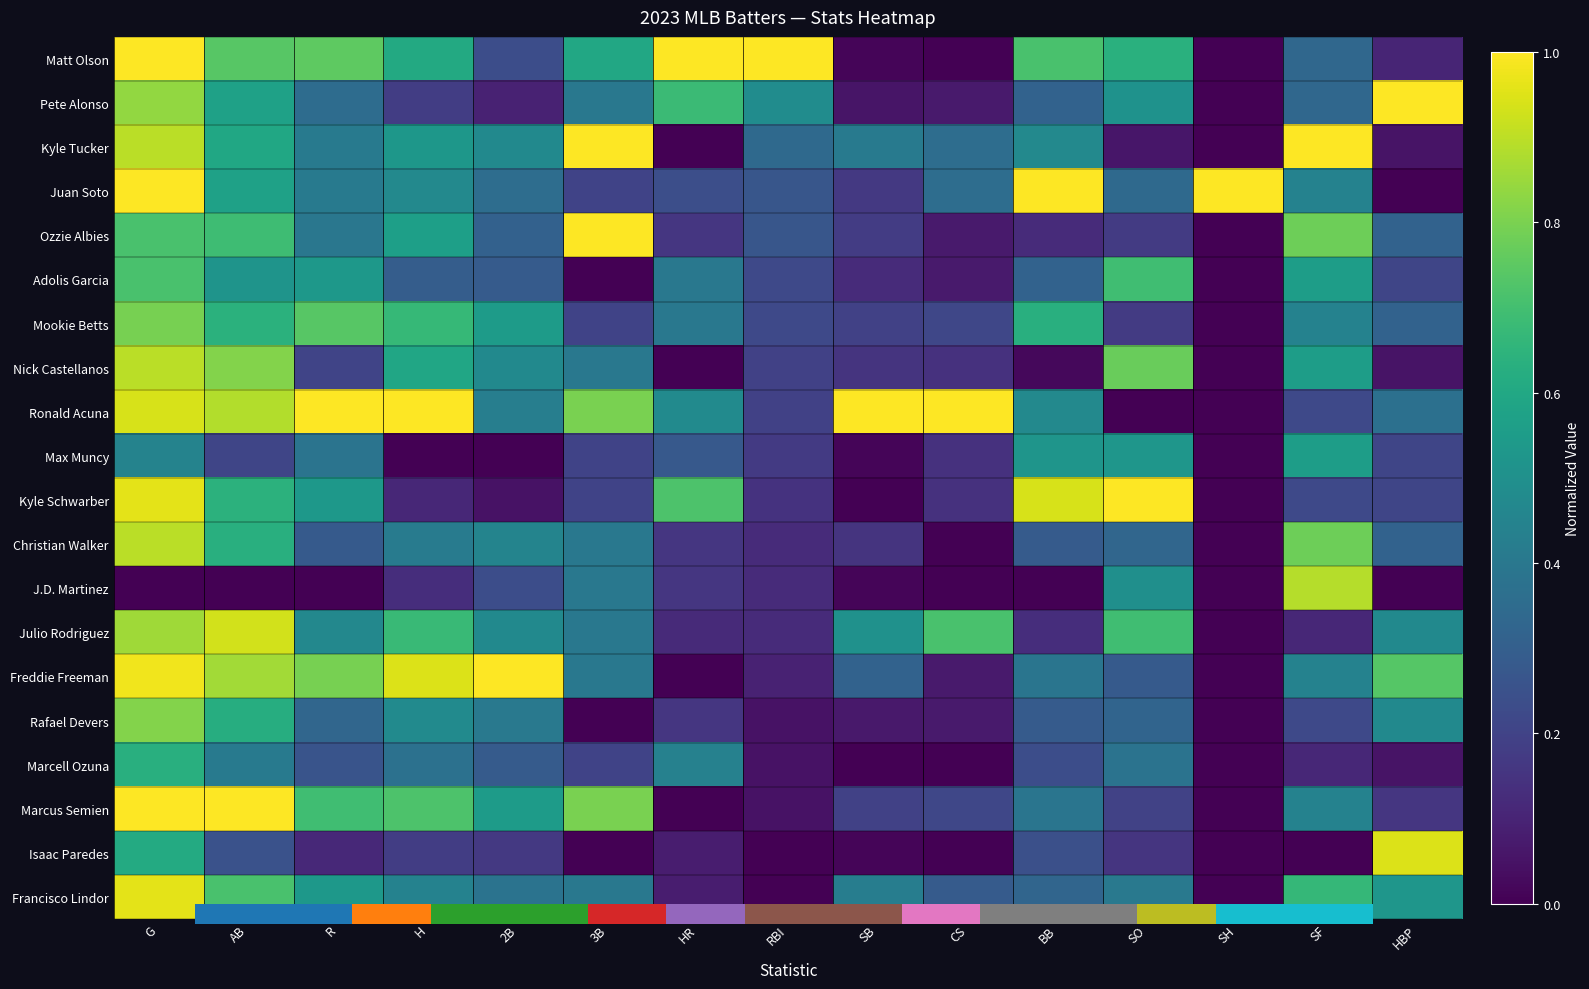

At which category does the chart reach its minimum across all series?

CS